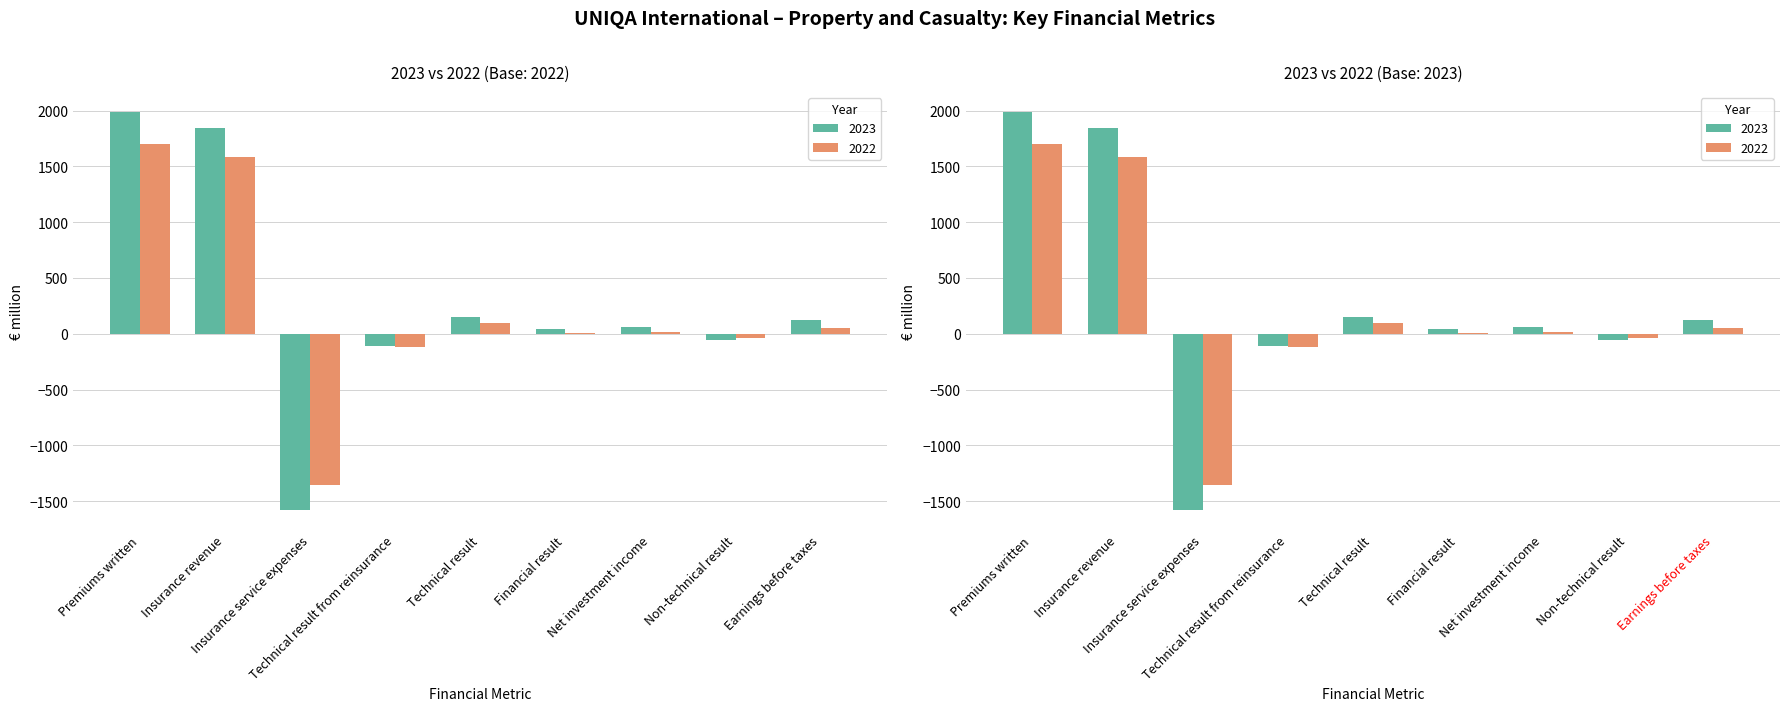

What is the sum of the 2022 values at Financial result and Insurance revenue?

1582.5